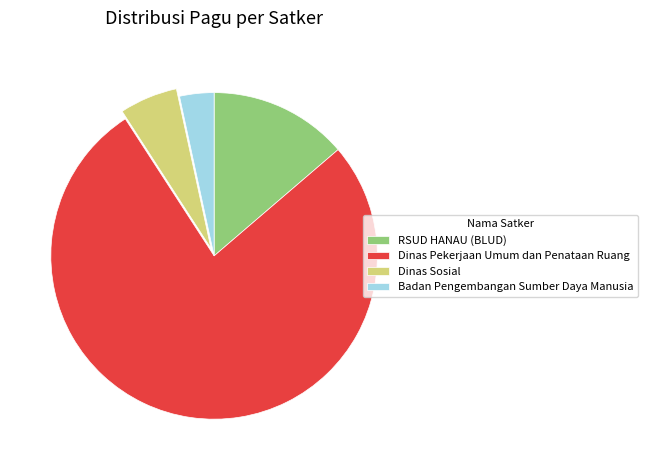

The Badan Pengembangan Sumber Daya Manusia slice represents 15% of the pie. True or false?

False